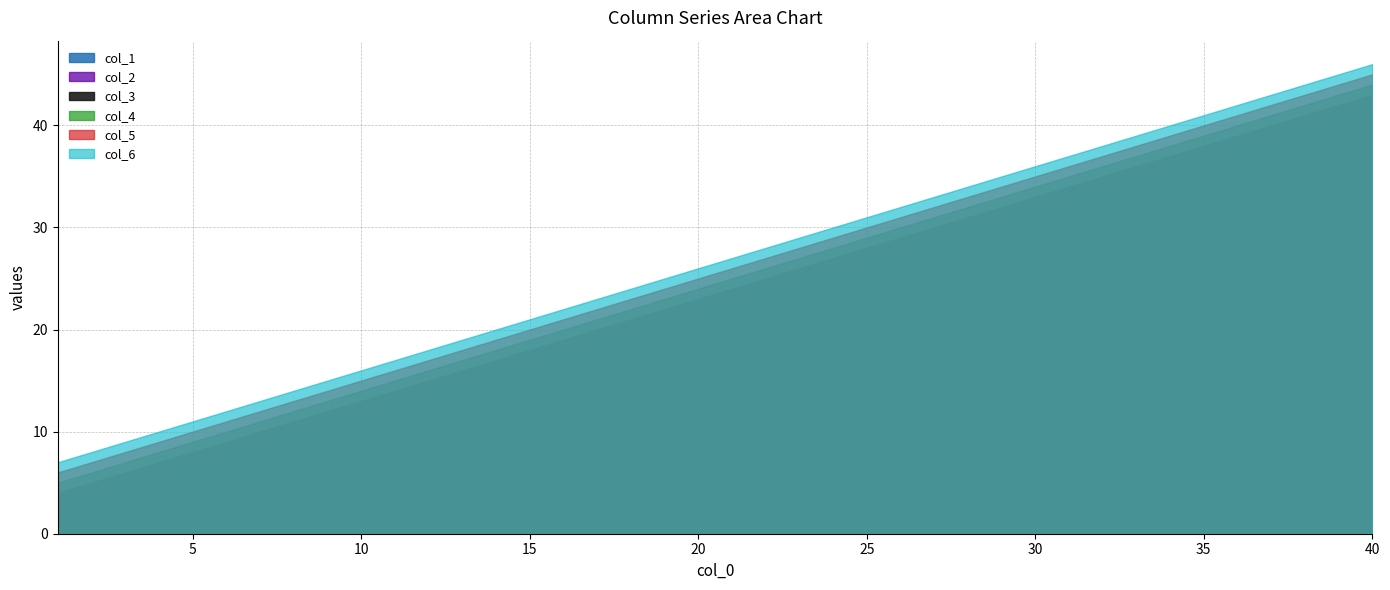

What is the minimum value for col_3?

4